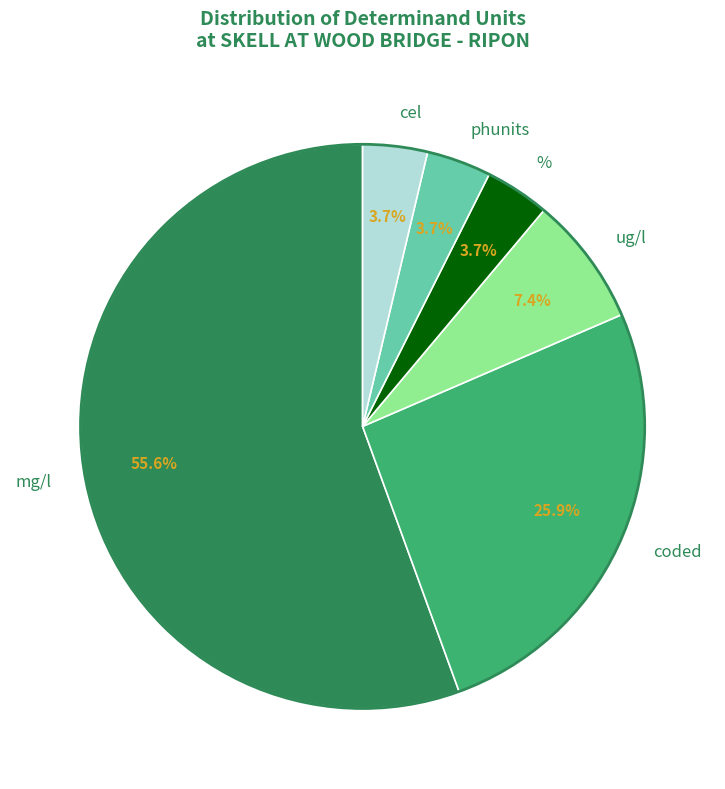

Between coded and ug/l, which is larger?

coded